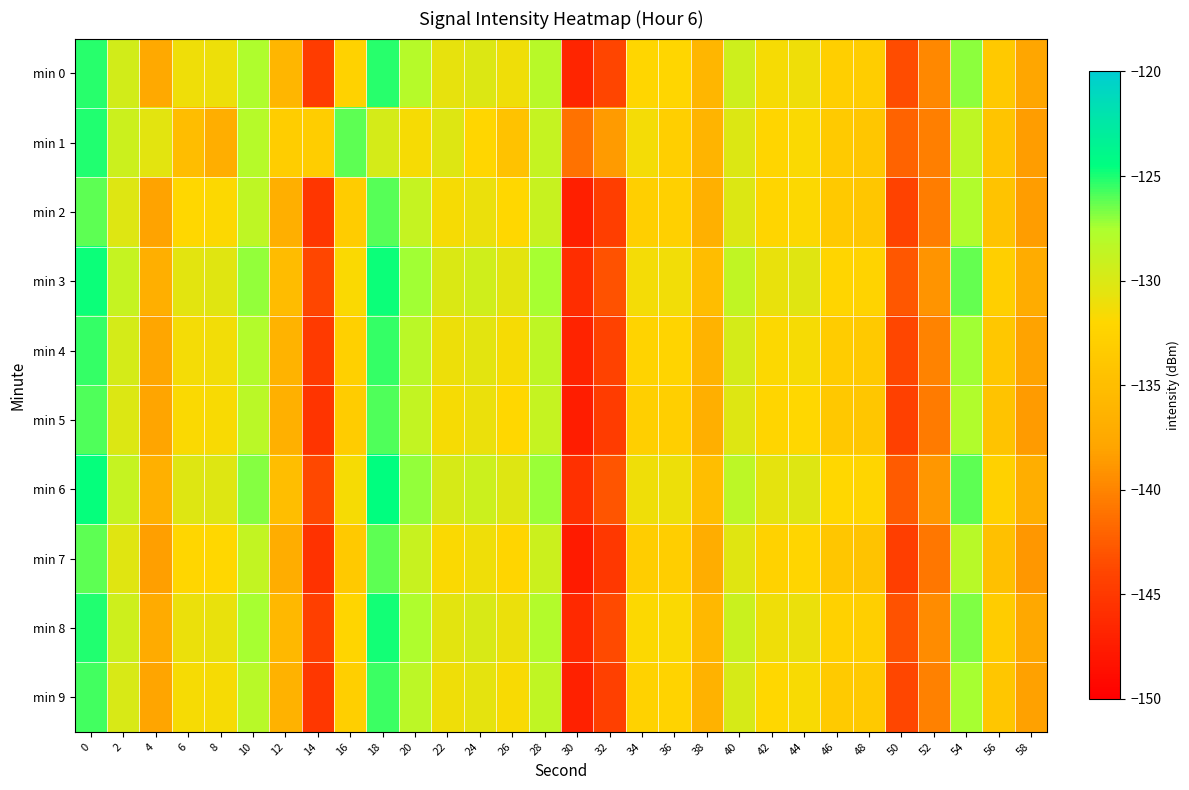

What is the total value across all series at 28?

-1283.8